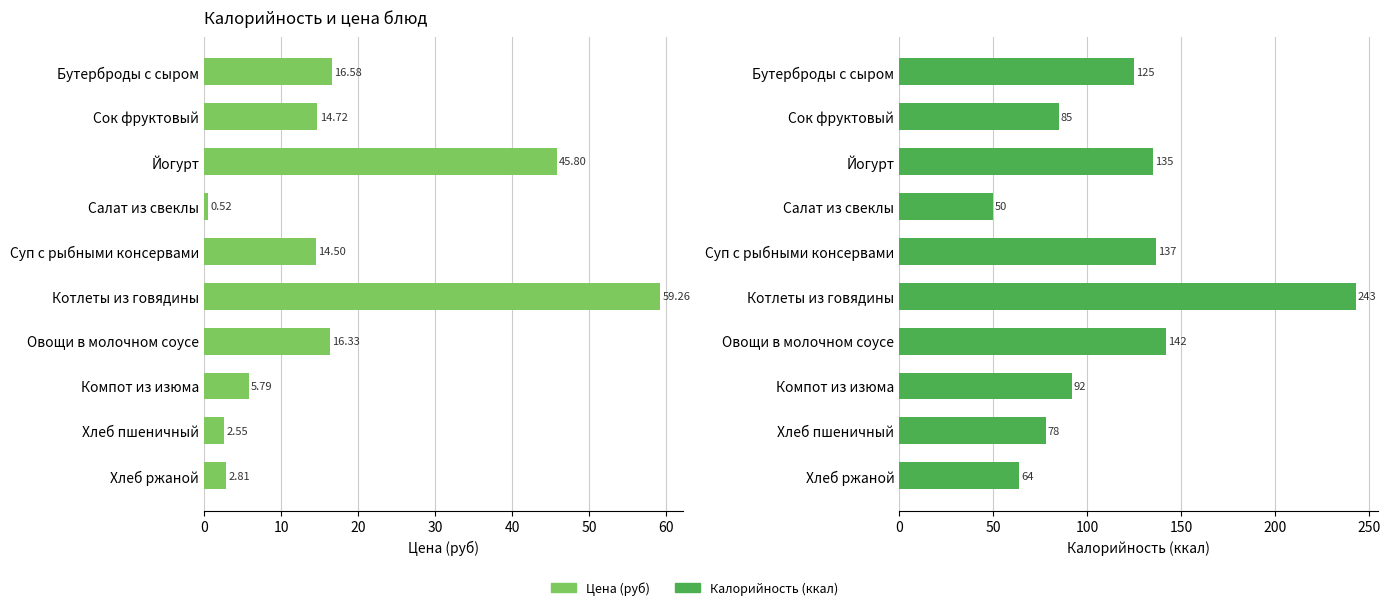

Rank the series at Компот из изюма from lowest to highest value.

Цена (руб), Калорийность